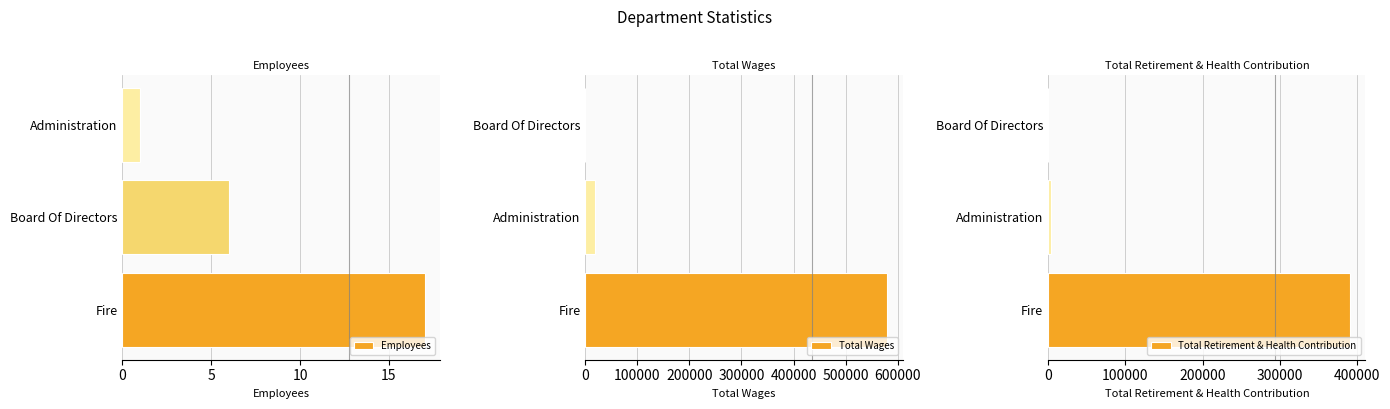

List the labels in order of Employees value, largest first.

Fire, Board Of Directors, Administration